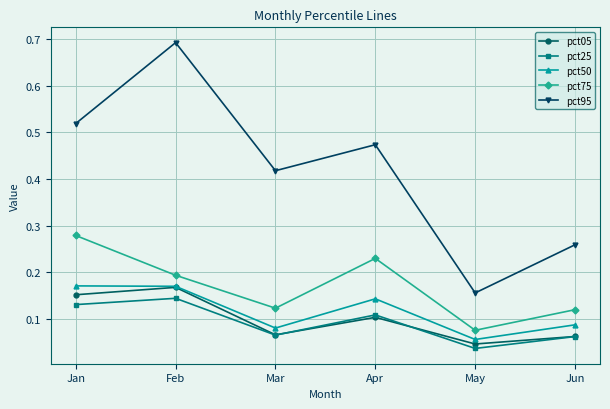

At which label is pct95 closest to 0?

May